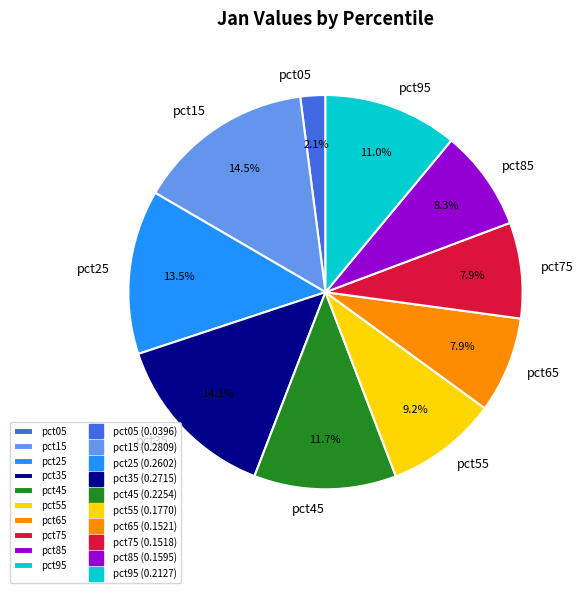

Is there a majority slice in this chart?

No